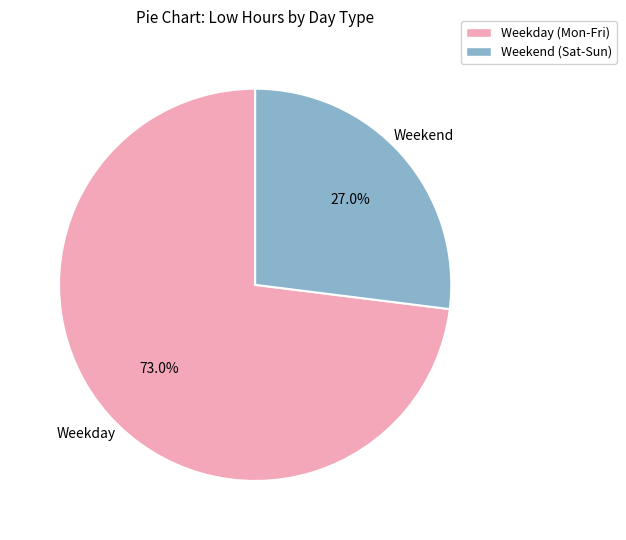

Is there any slice that represents more than half of the pie?

Yes